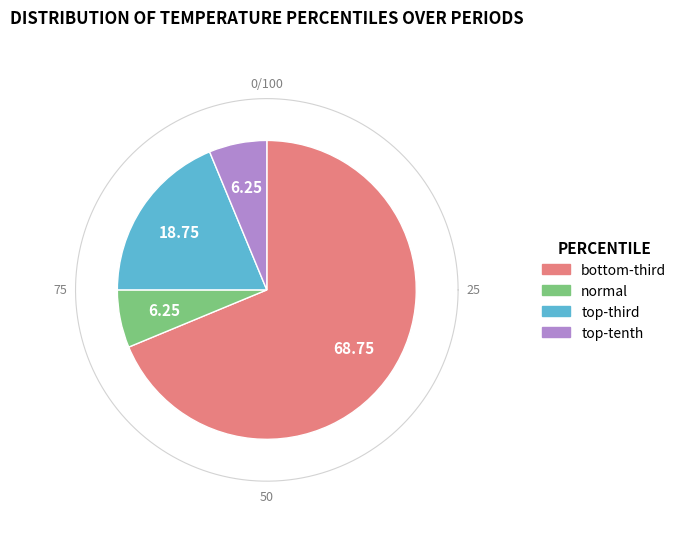

The normal slice represents 6% of the pie. True or false?

True